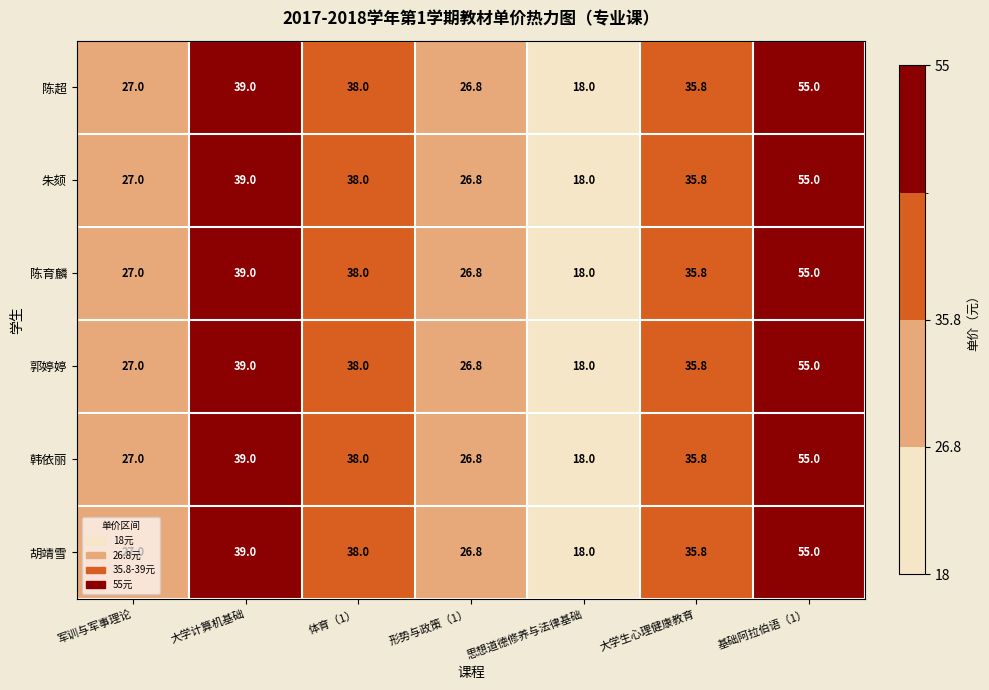

Which label corresponds to the largest value in the chart?

基础阿拉伯语（1）